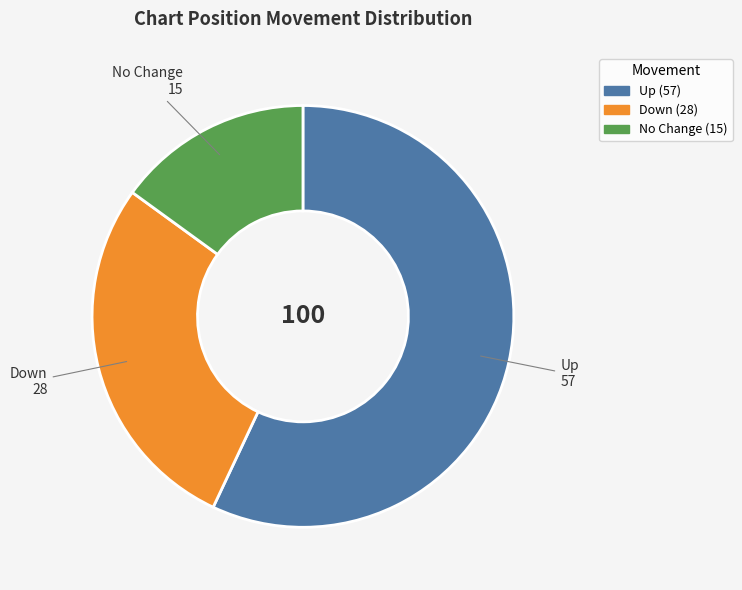

Is there any slice that represents more than half of the pie?

Yes